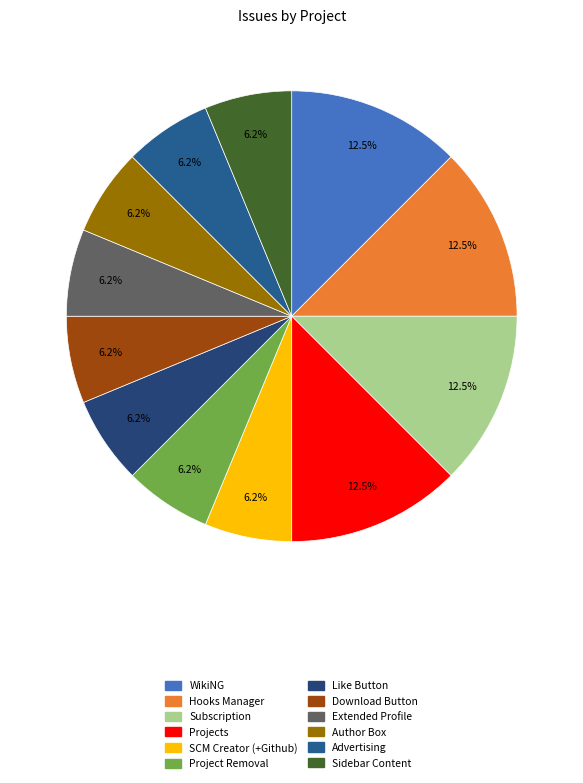

Which slice is the smallest?

SCM Creator (+Github)